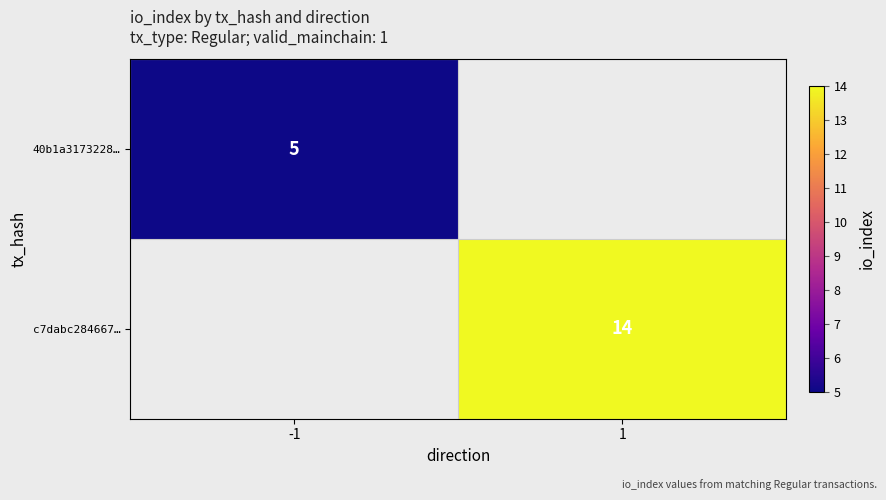

Between -1 and 1, which is larger?

1